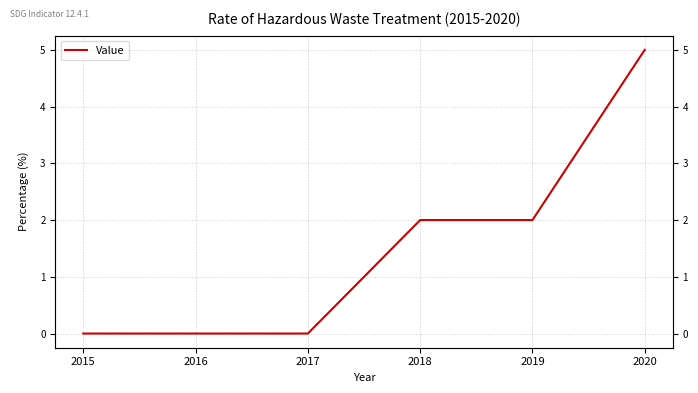

True or false: there are more than 2 points higher than both neighbors.

False